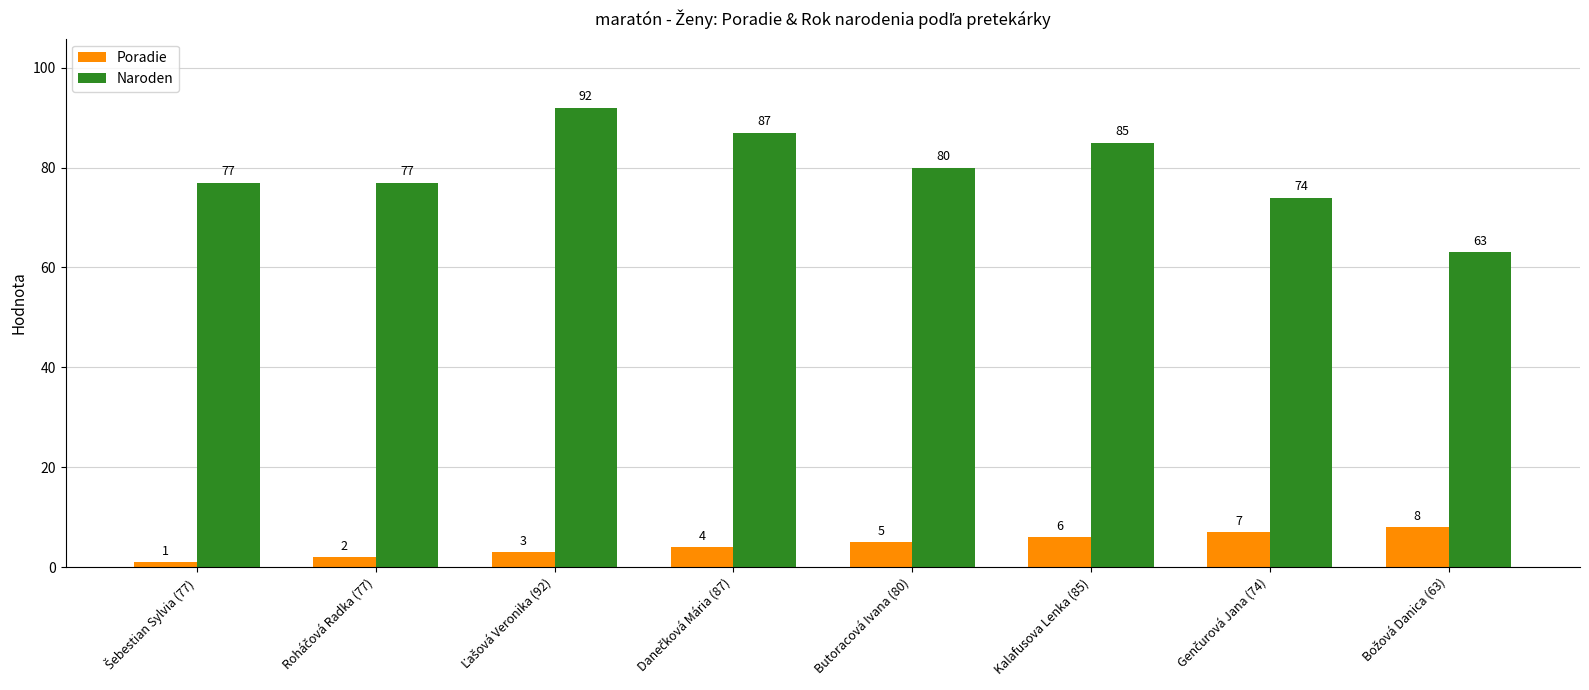

What is the sum of all Poradie values?

36